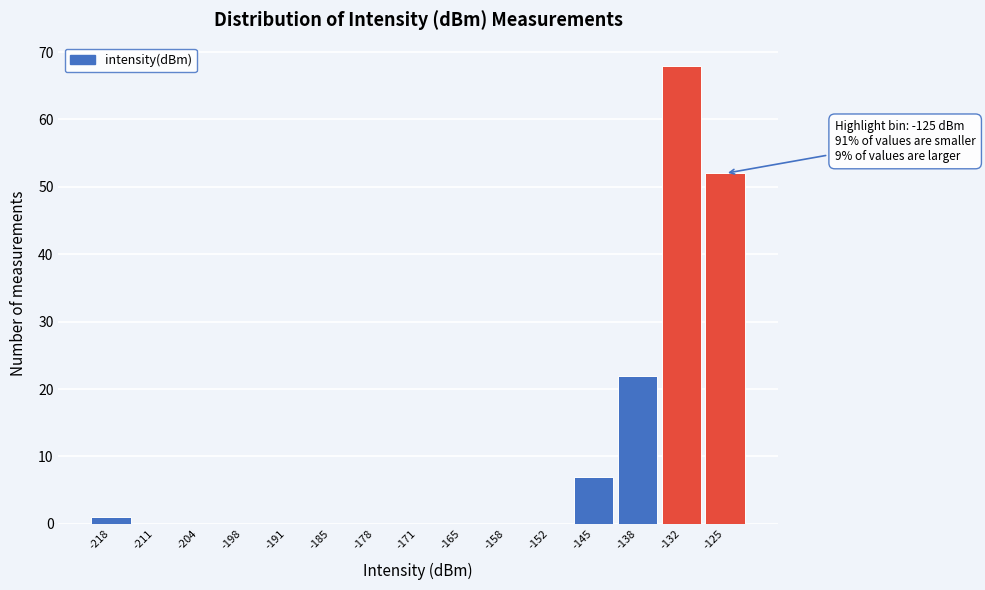

Over which range of the x-axis is the bar tallest?

-135 to -128